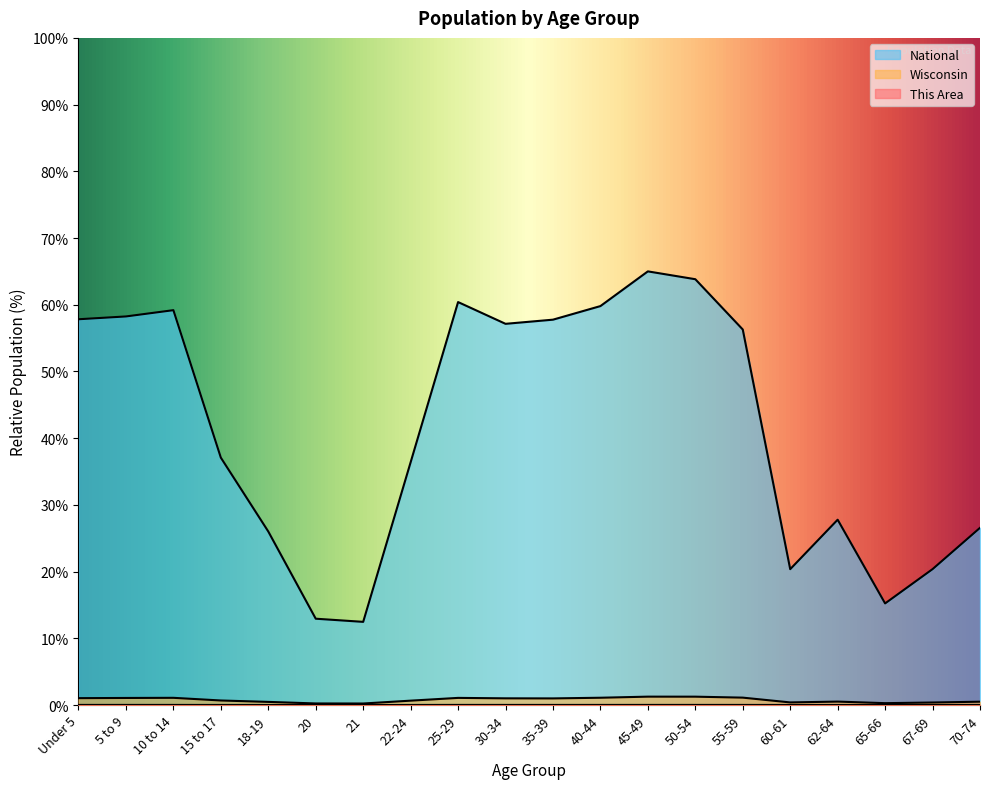

How many series are shown in this chart?

3